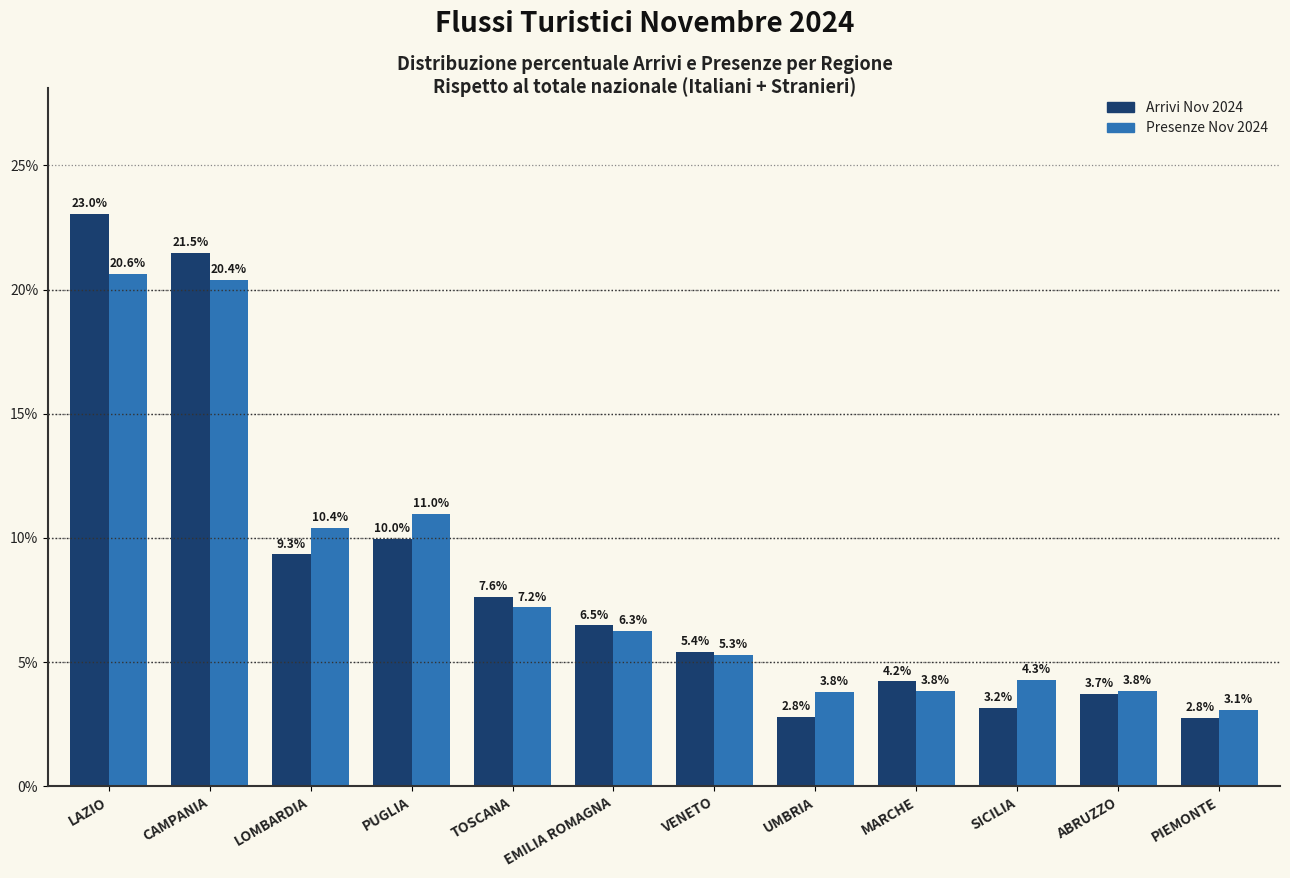

What is the label of the 9th bar from the left?

MARCHE